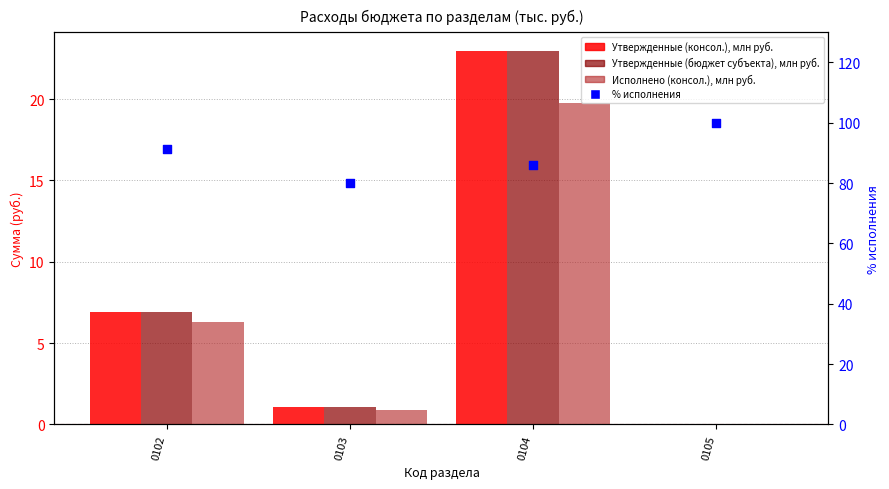

Is the value of Исполнено (консол.) at 0103 greater than the value of % исполнения at 0104?

No